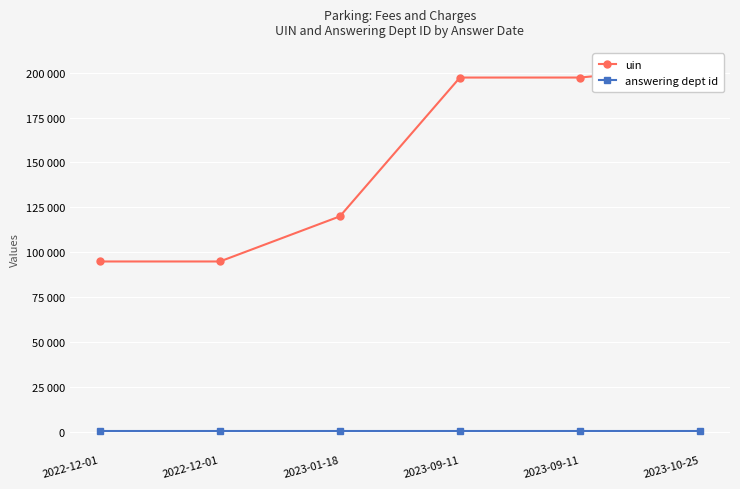

What is the average value of the answering dept id series?

211